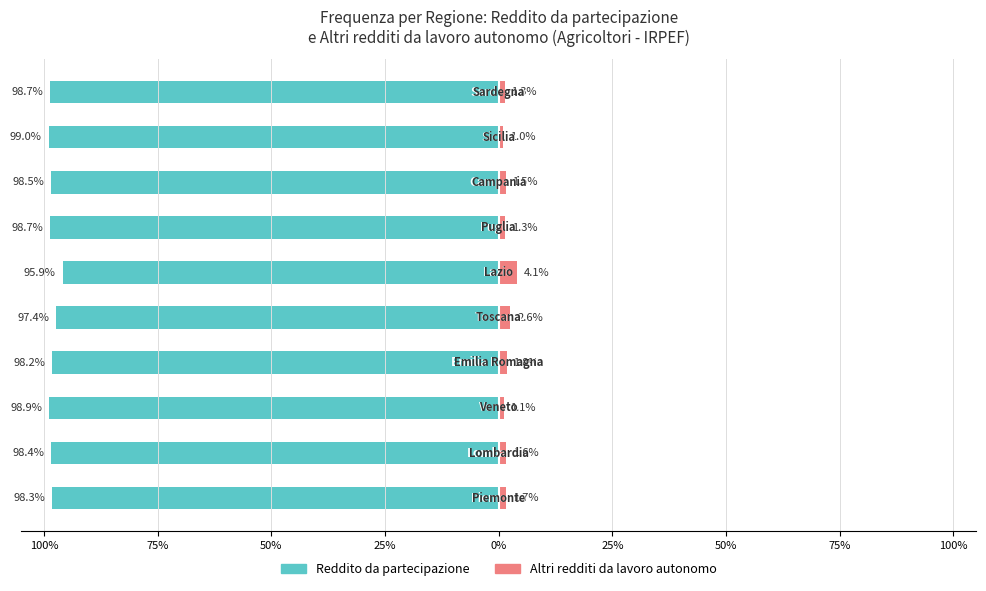

Reading right to left, list all the values displayed in this chart.

Reddito da partecipazione: -98.7	-99.0	-98.5	-98.7	-95.9	-97.4	-98.2	-98.9	-98.4	-98.3
Altri redditi da lavoro autonomo: 1.3	1.0	1.5	1.3	4.1	2.6	1.8	1.1	1.6	1.7